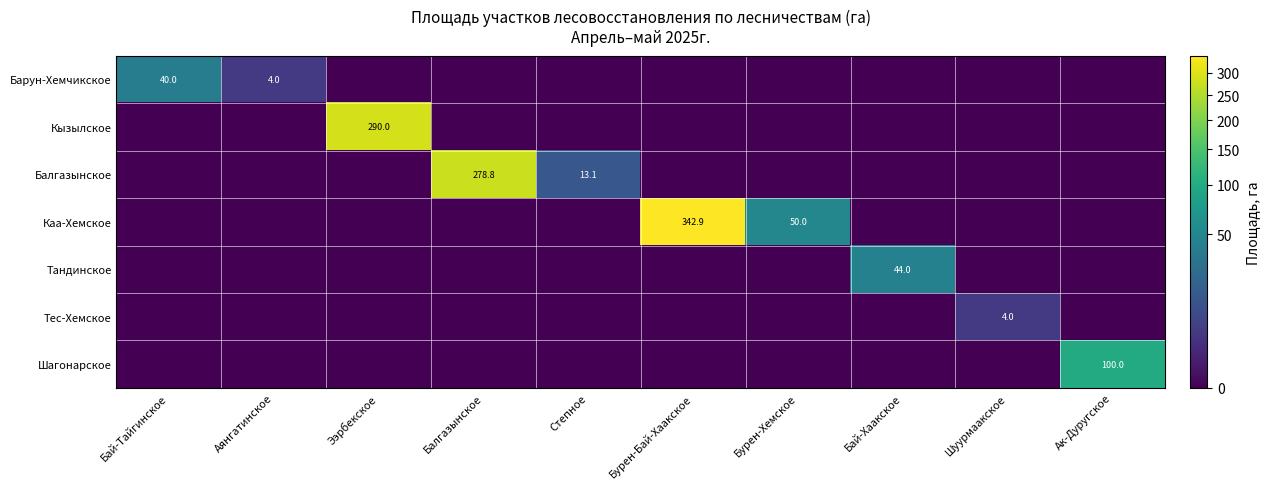

Which series has the widest spread of values?

Каа-Хемское